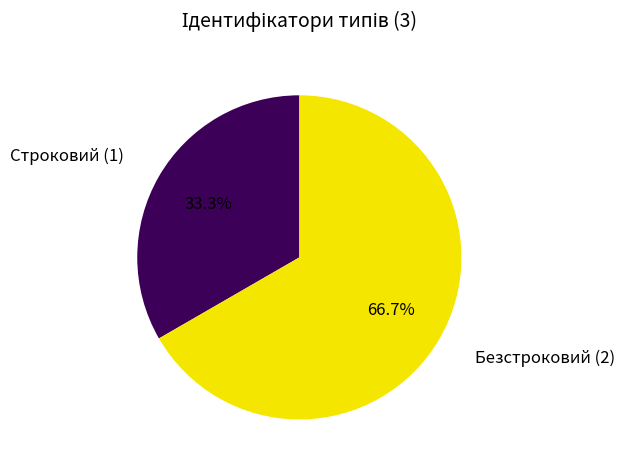

To the nearest percent, what is the difference between the largest and smallest slice percentages?

33%